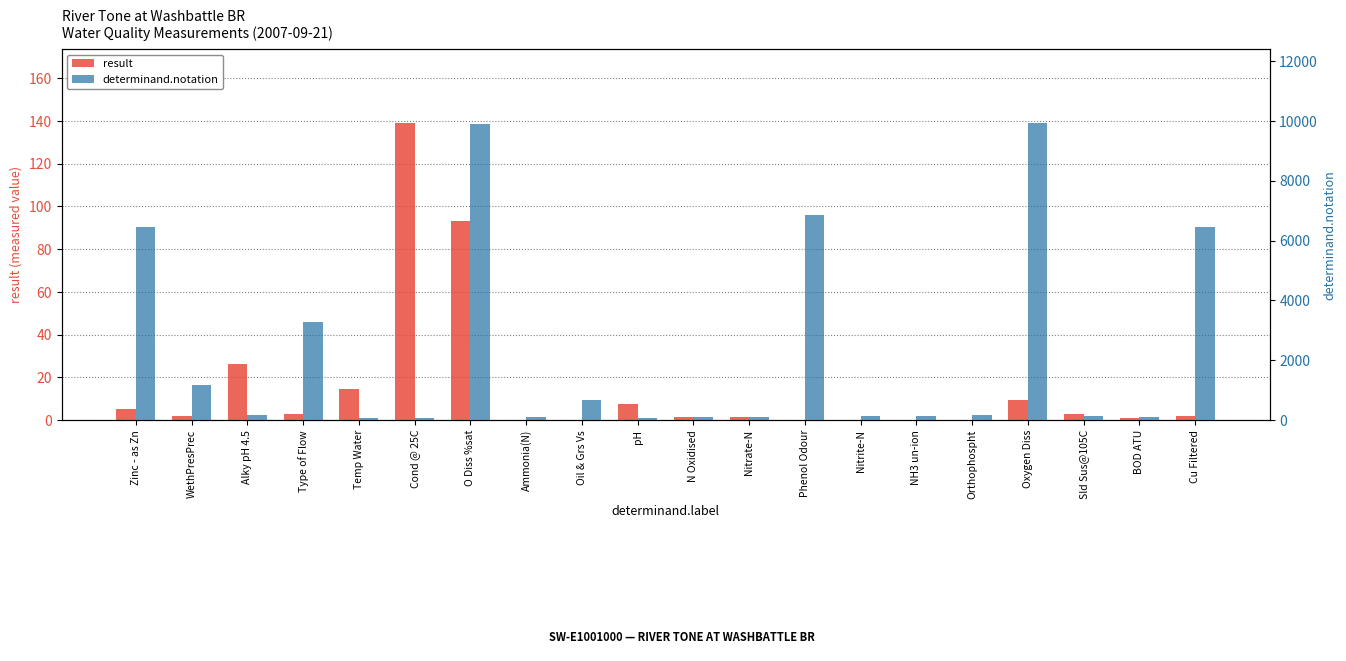

What position from the right is pH?

11